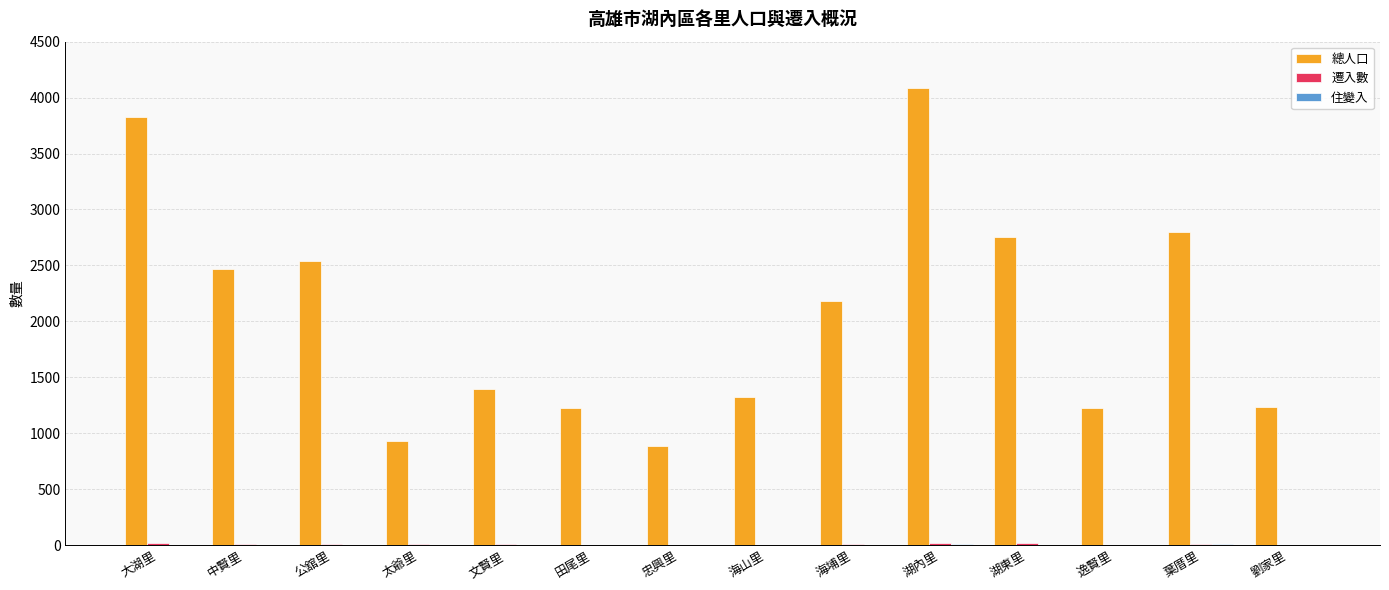

At which category does the chart reach its peak across all series?

湖內里